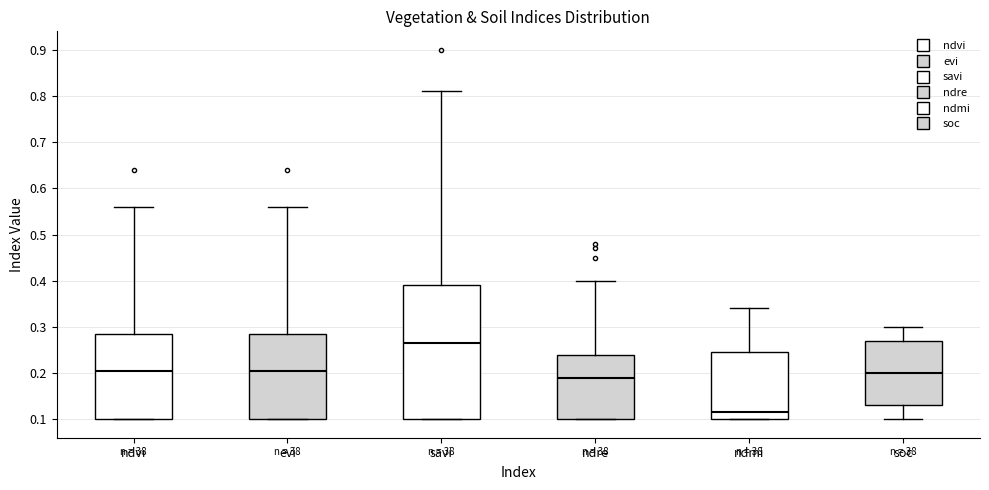

Where is the lower edge of the box for ndre on the y-axis? The values are not printed on the chart, so give them approximately, as read against the axis.

0.10